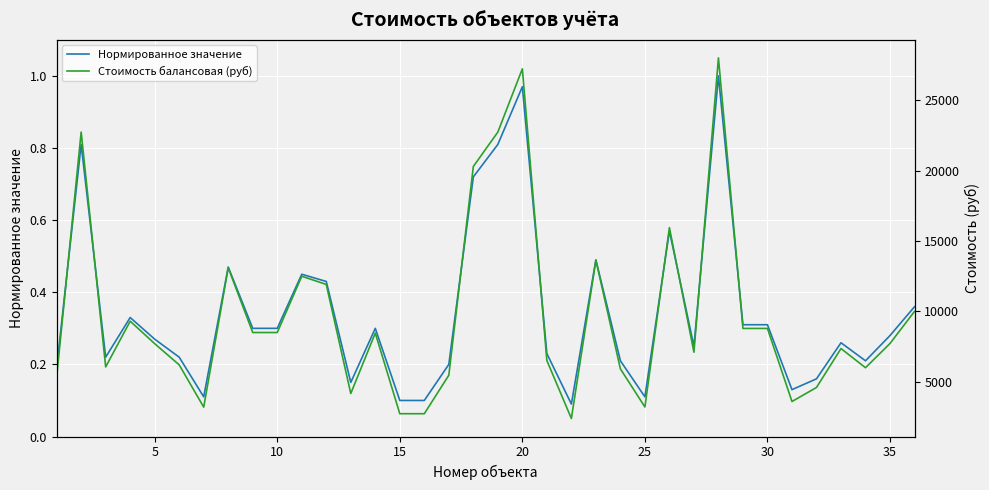

Which series has the widest spread of values?

Стоимость балансовая (руб)